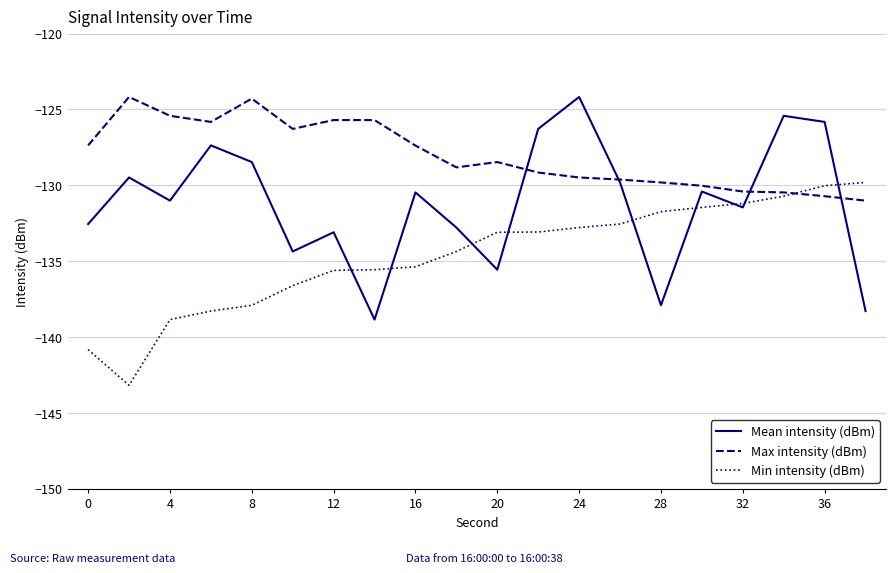

Rank the series by their average value, from highest to lowest.

Max intensity (dBm), Mean intensity (dBm), Min intensity (dBm)